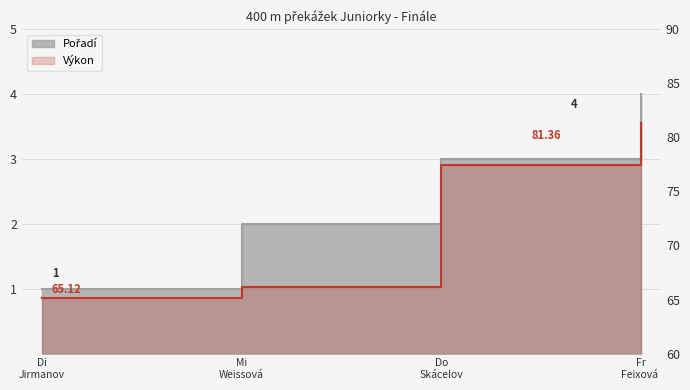

How many data points in Výkon are less than 77?

2